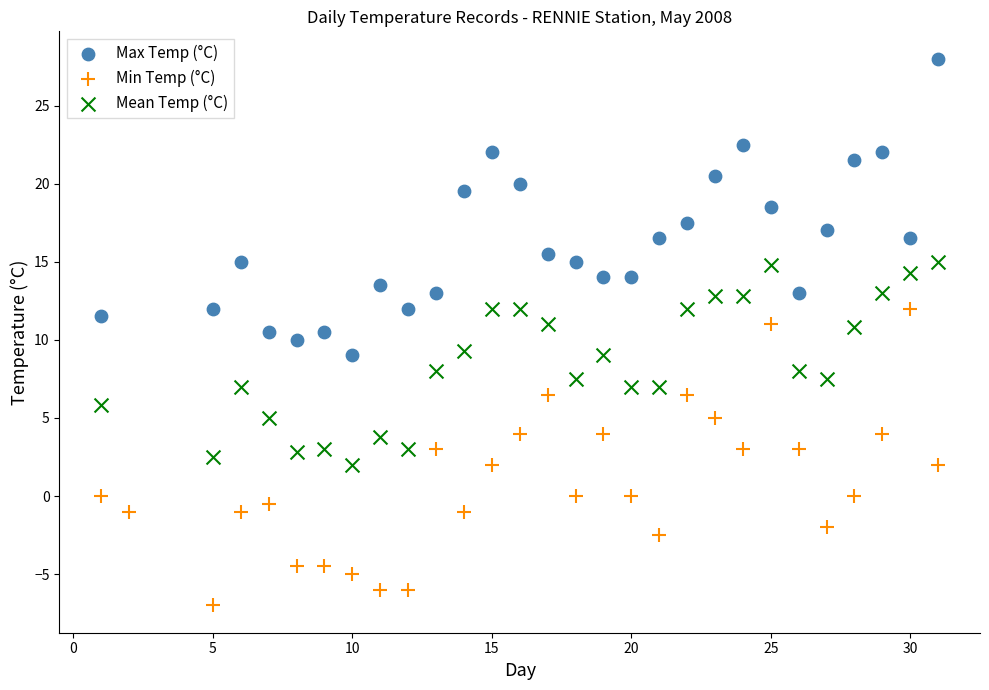

Which series reaches the maximum Y coordinate?

Max Temp (°C)